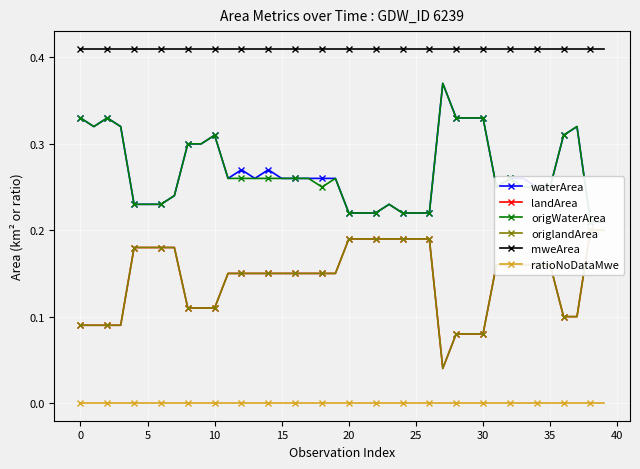

The mweArea series shows 0.2 at 28. True or false?

False